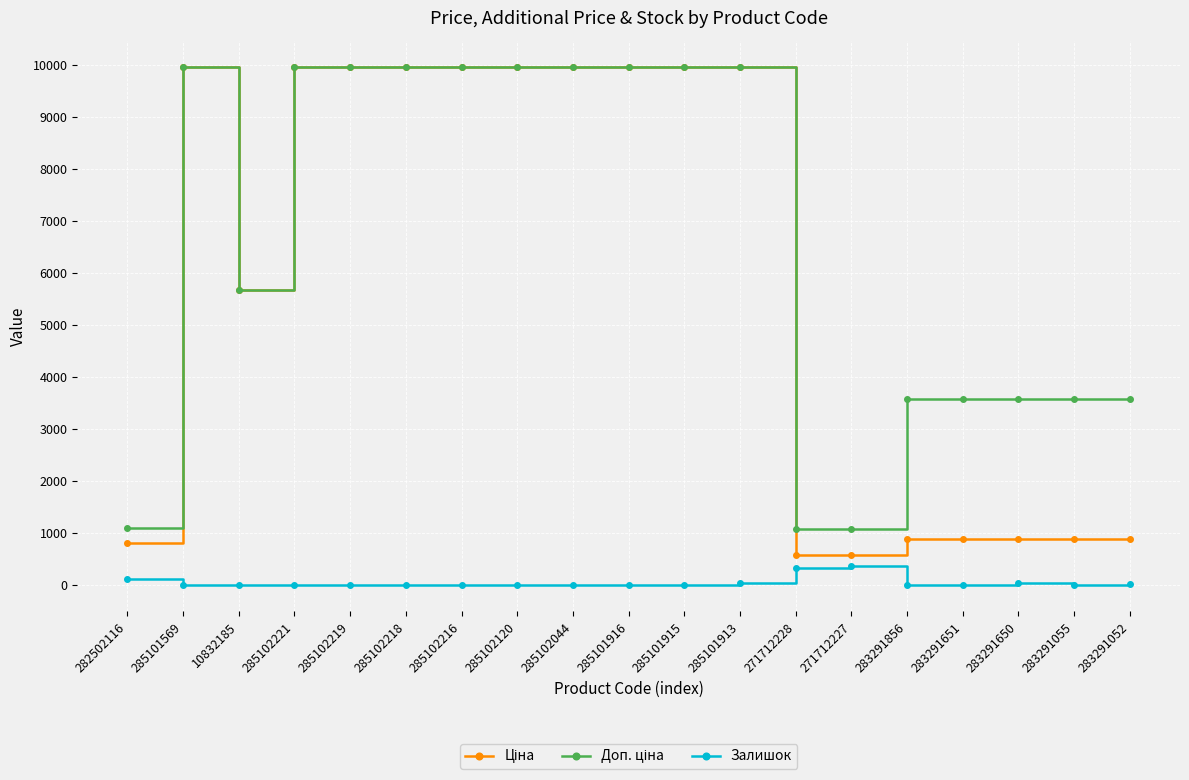

What is the total value across all series at 271712228?

2005.6